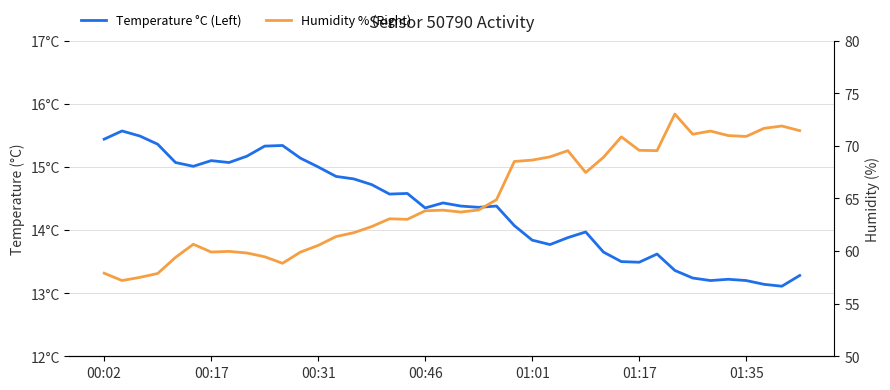

True or false: Humidity % (Right) has more than 2 interior local peaks.

True